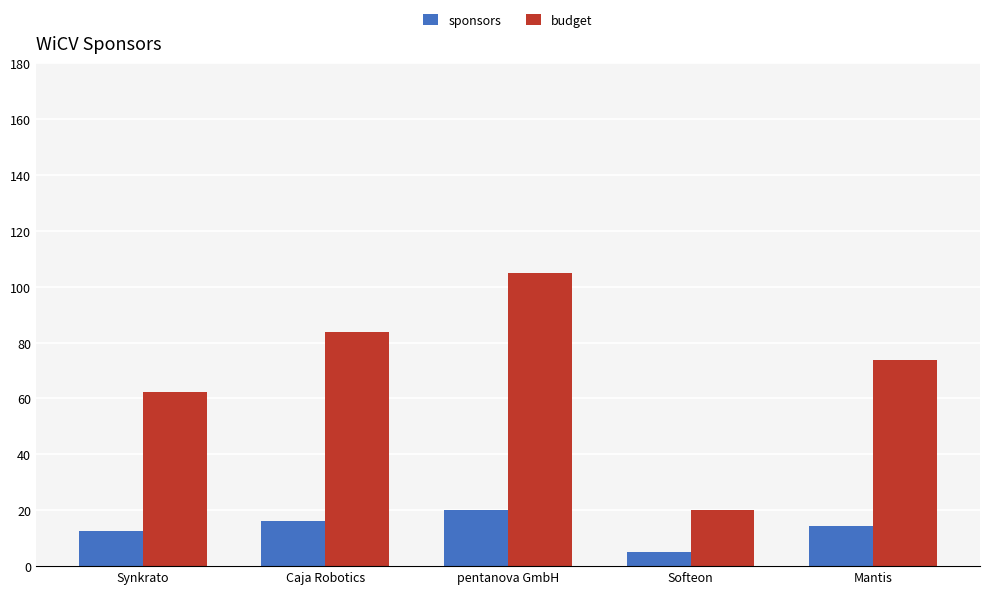

Which series has the largest range (max minus min)?

budget